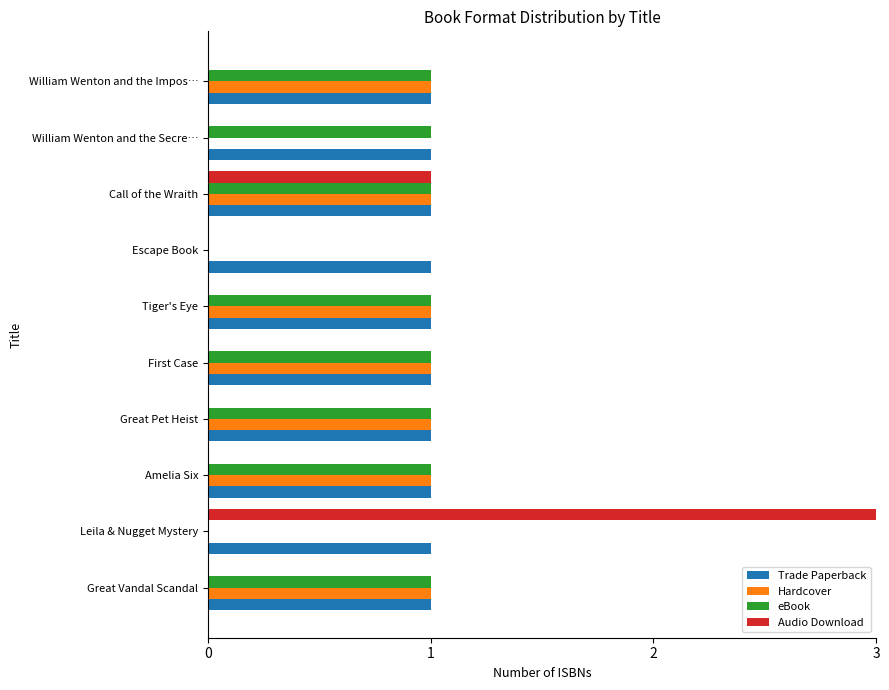

Which series has the largest total across all categories?

Trade Paperback